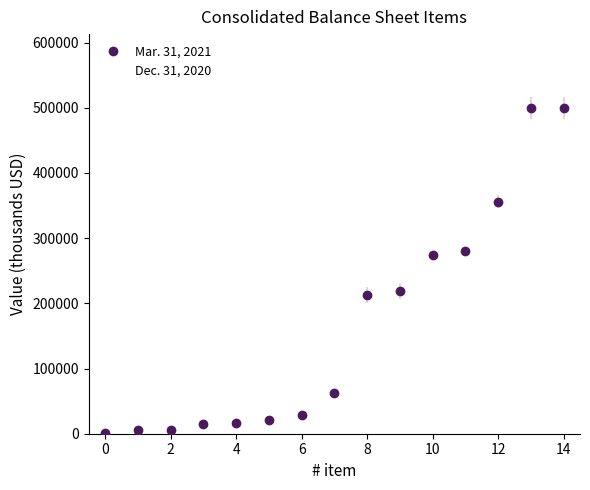

What is the average value of the Dec. 31, 2020 series?

177687